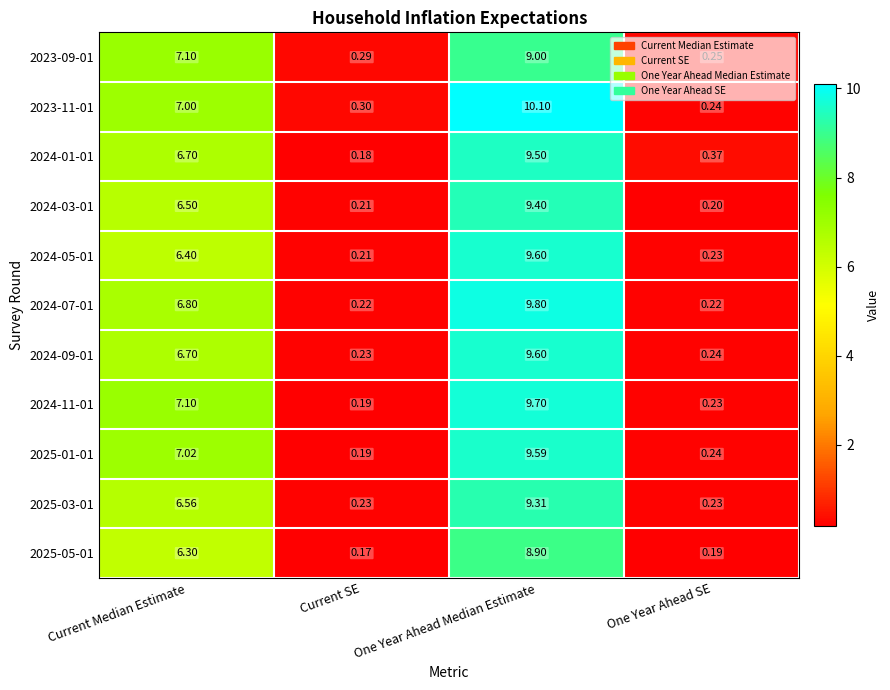

At which label does 2024-11-01 first exceed 7?

Current Median Estimate